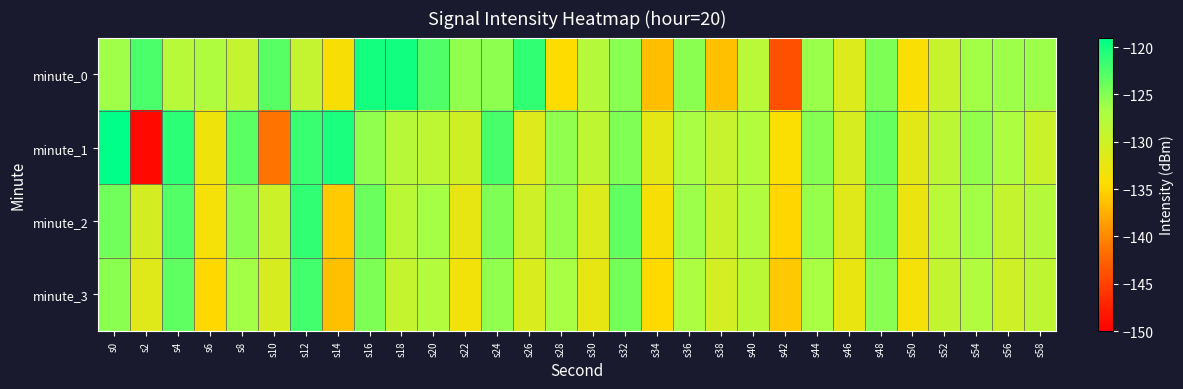

Which label corresponds to the smallest value in the chart?

s2